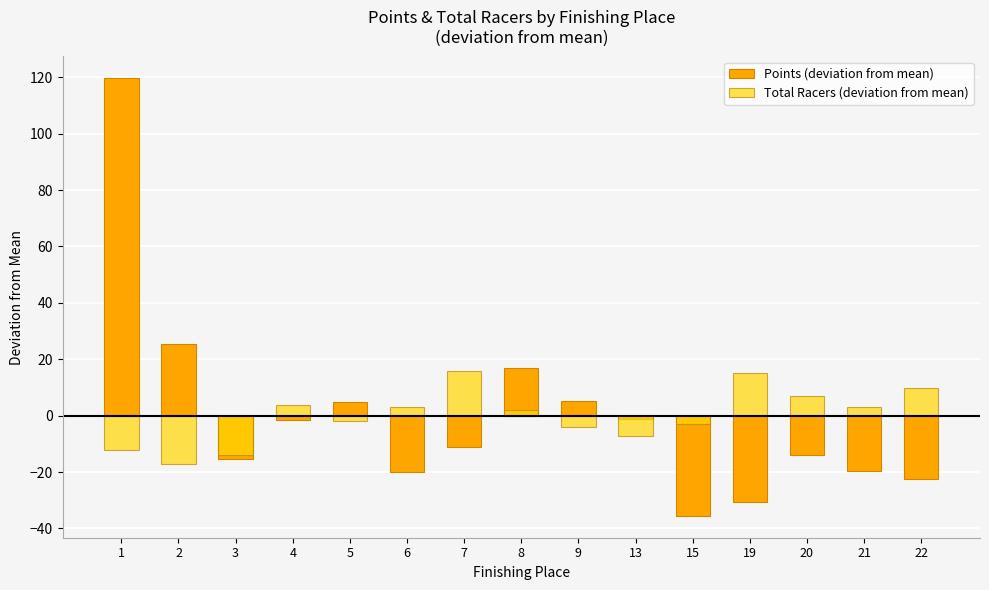

Is the value of Points (deviation from mean) at 2 greater than the value of Total Racers (deviation from mean) at 6?

Yes